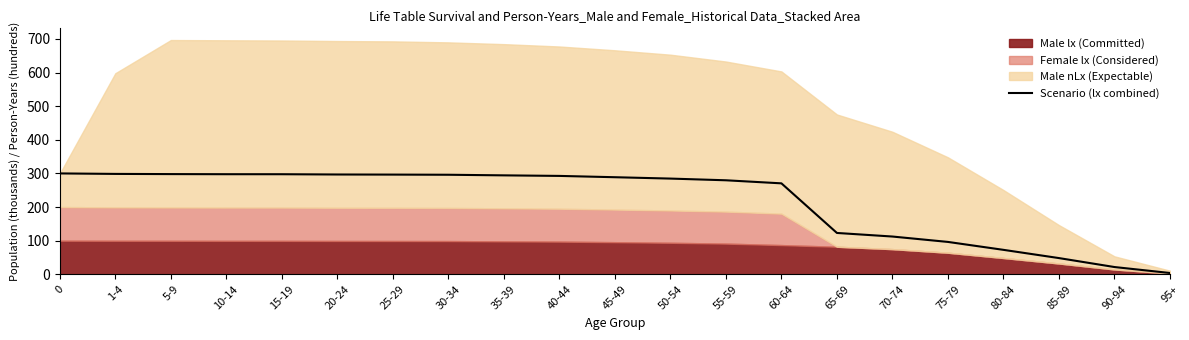

What is the smallest value displayed?

3.9